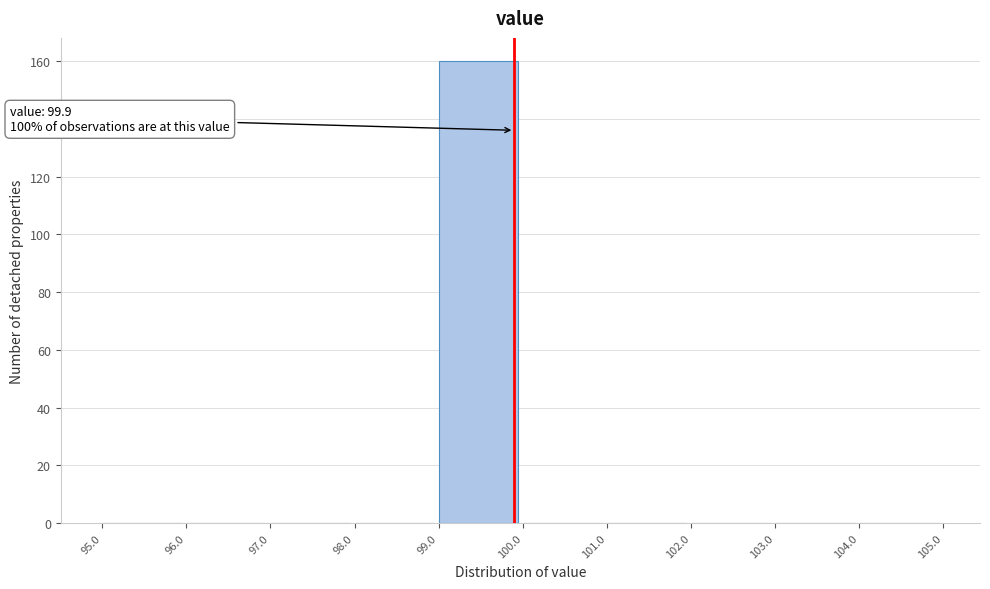

Which range on the x-axis has the tallest bar?

99.0 to 100.0